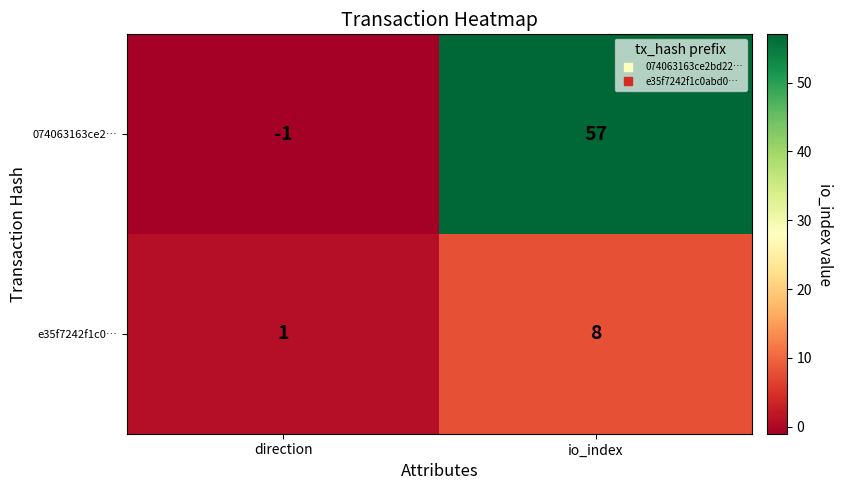

Reading right to left, what are all the values shown in this chart?

074063163ce2…: io_index=57	direction=-1
e35f7242f1c0…: io_index=8	direction=1